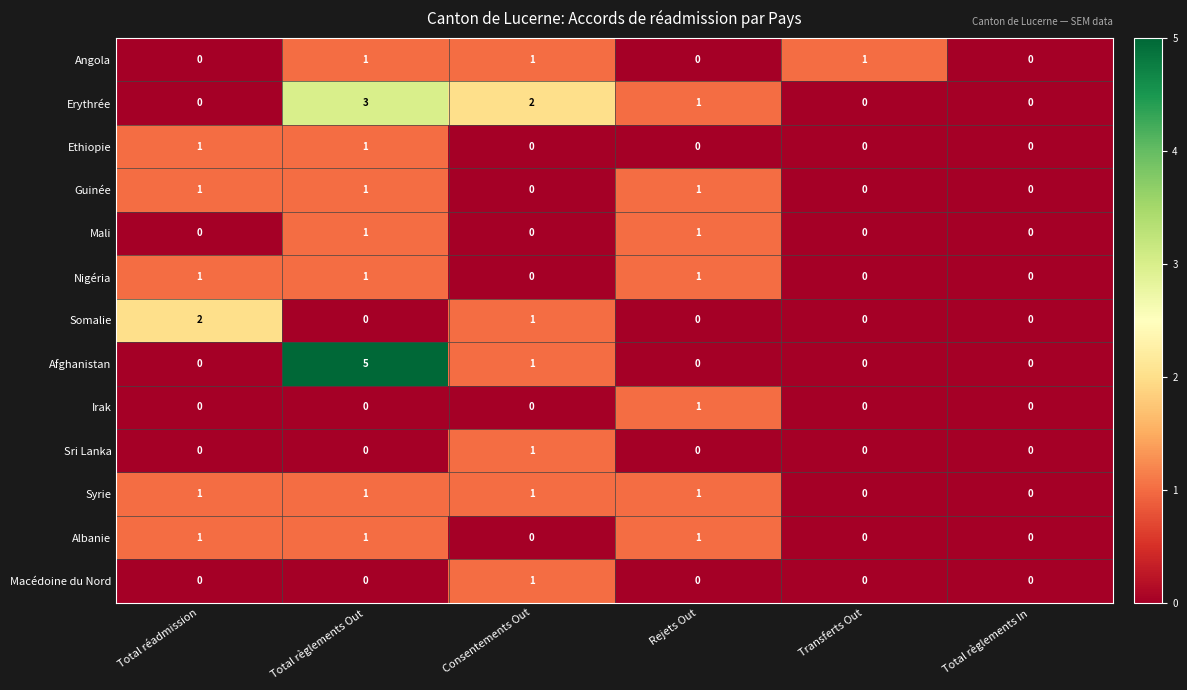

At which label does Macédoine du Nord reach its peak?

Consentements Out